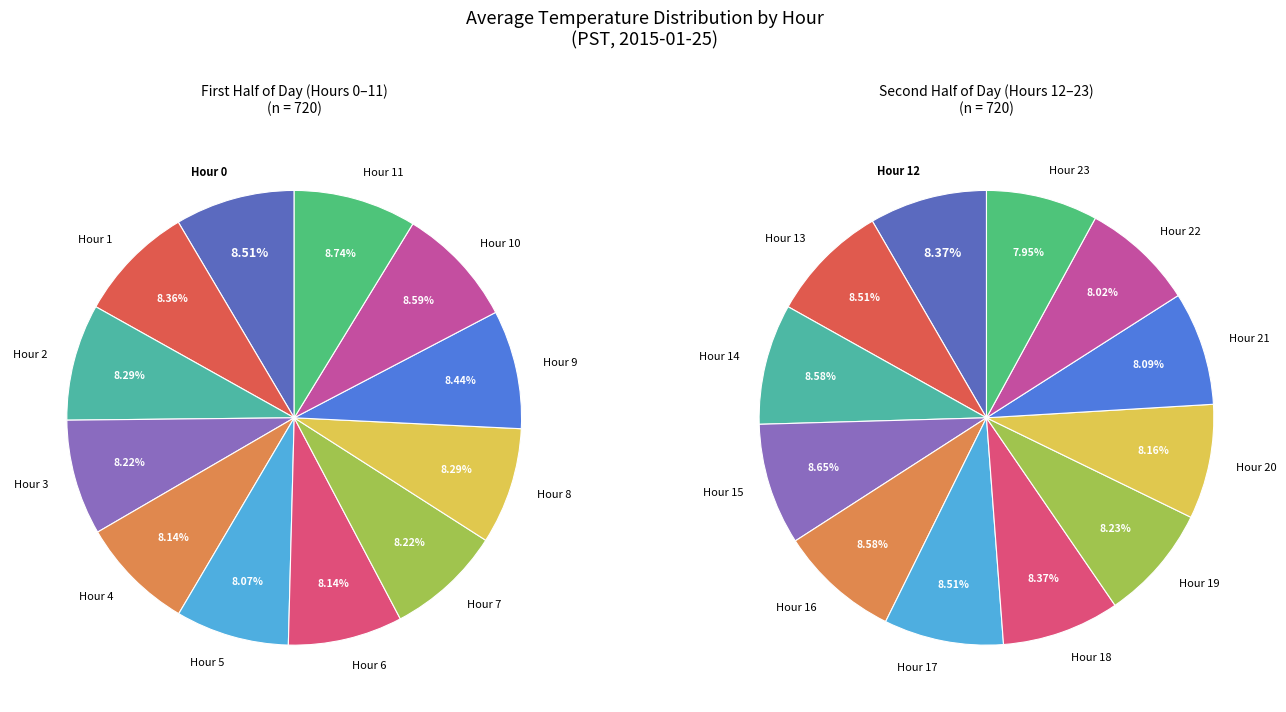

What percentage do Hour 10 and Hour 7 together represent?

16.8%